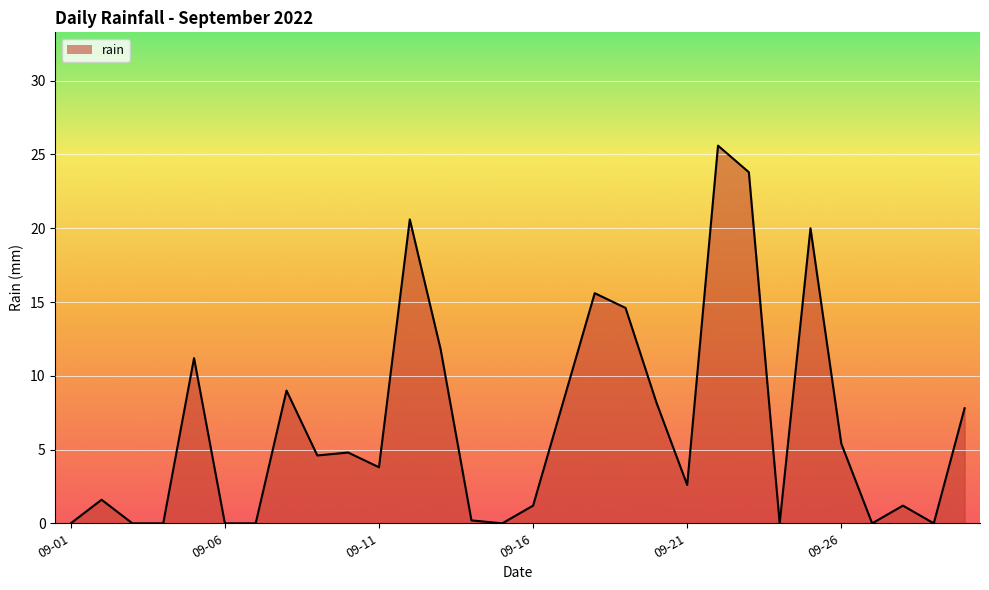

How many points are higher than both their immediate neighbors (excluding endpoints)?

9